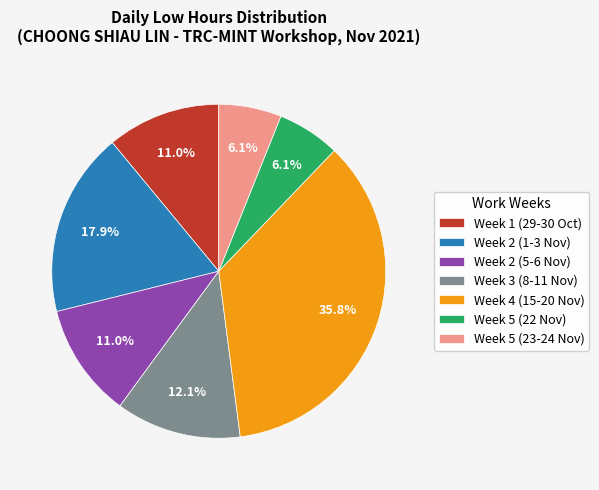

Which slice is the largest?

Week 4 (15-20 Nov)